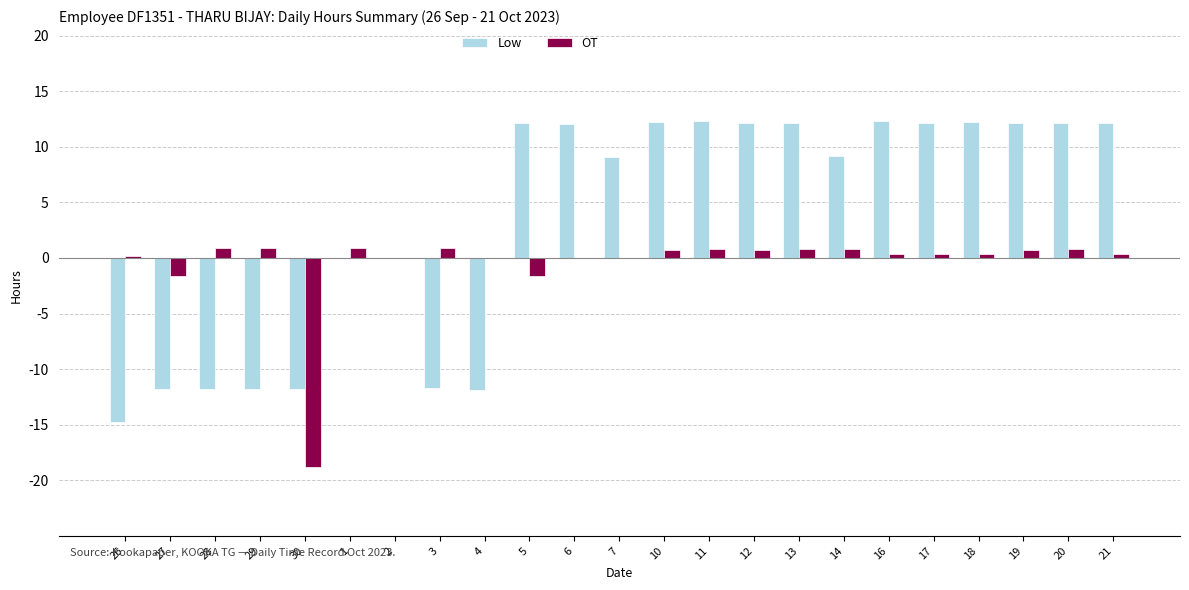

What is the maximum value shown in the chart?

12.3